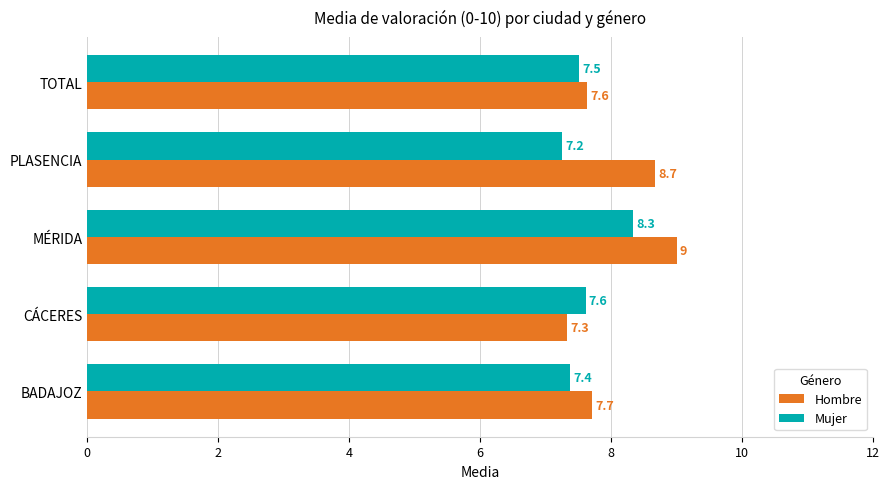

List the series in order of their peak value, highest first.

Hombre, Mujer